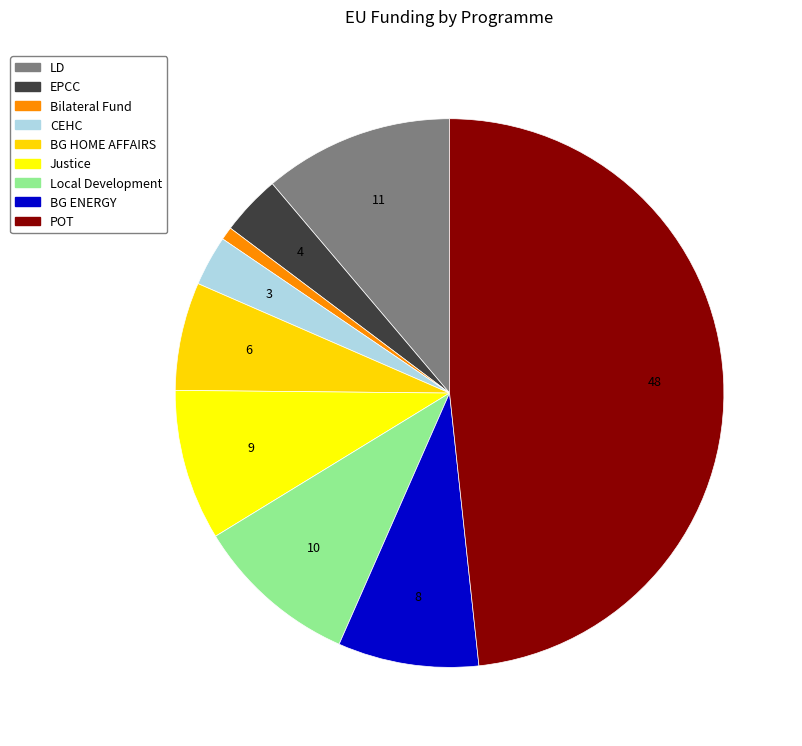

Is it true that POT is 48% of the pie?

True